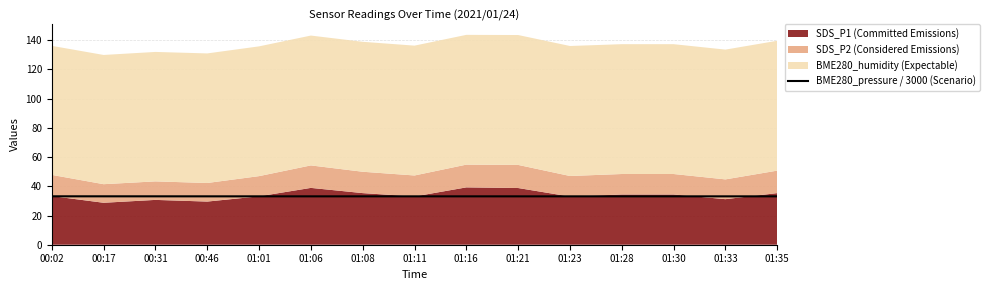

What is the lowest value of the BME280_pressure / 3000 (Scenario) series?

33.1